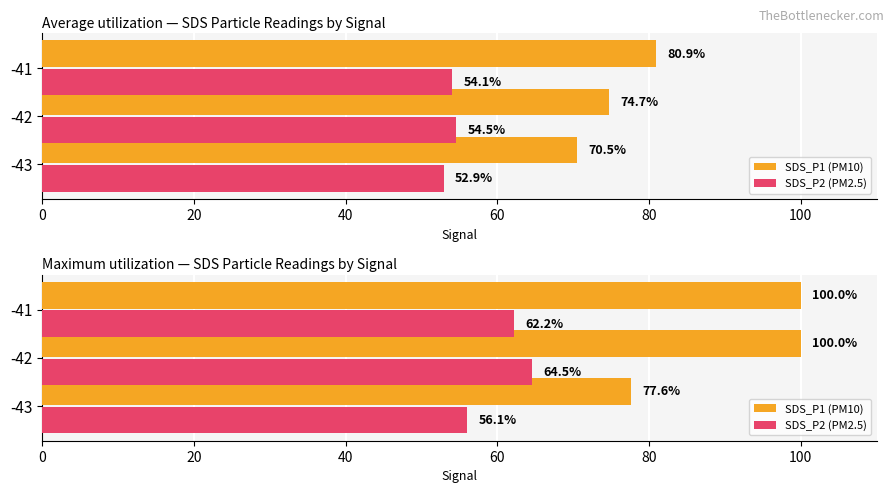

List the series in order of their overall mean, highest first.

SDS_P1 (PM10), SDS_P2 (PM2.5)